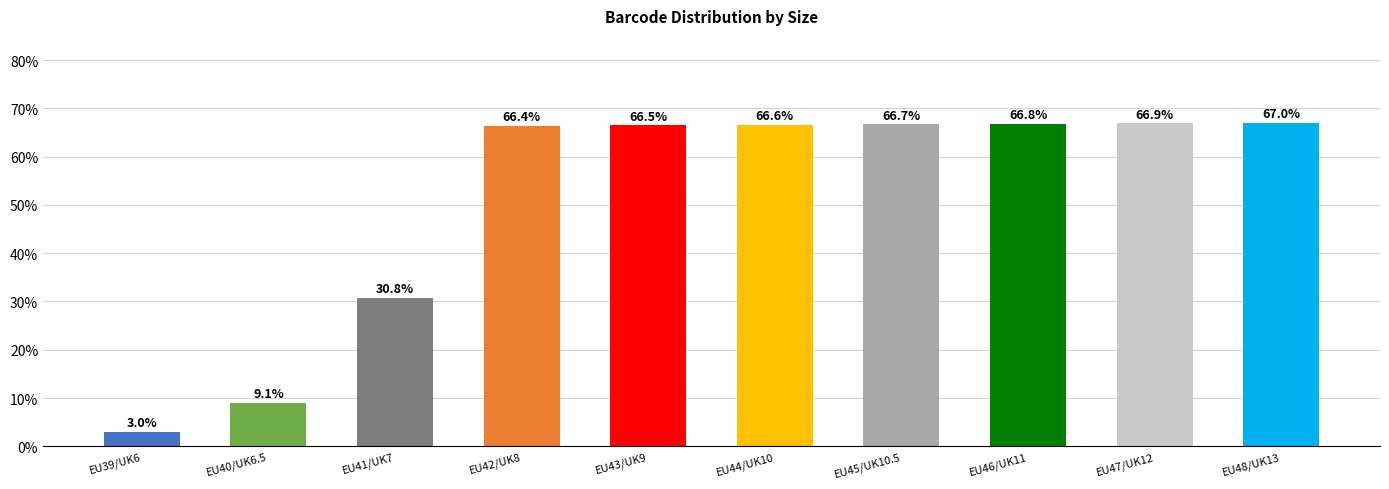

Does the chart contain stacked bars?

No